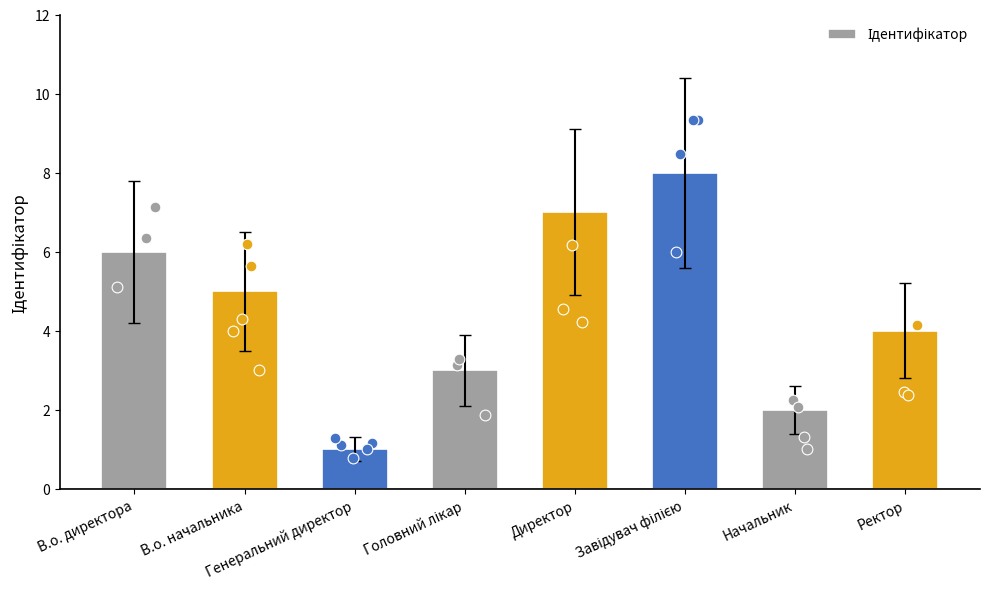

Approximately how many times larger is the value at Завідувач філією compared to Начальник?

4.0